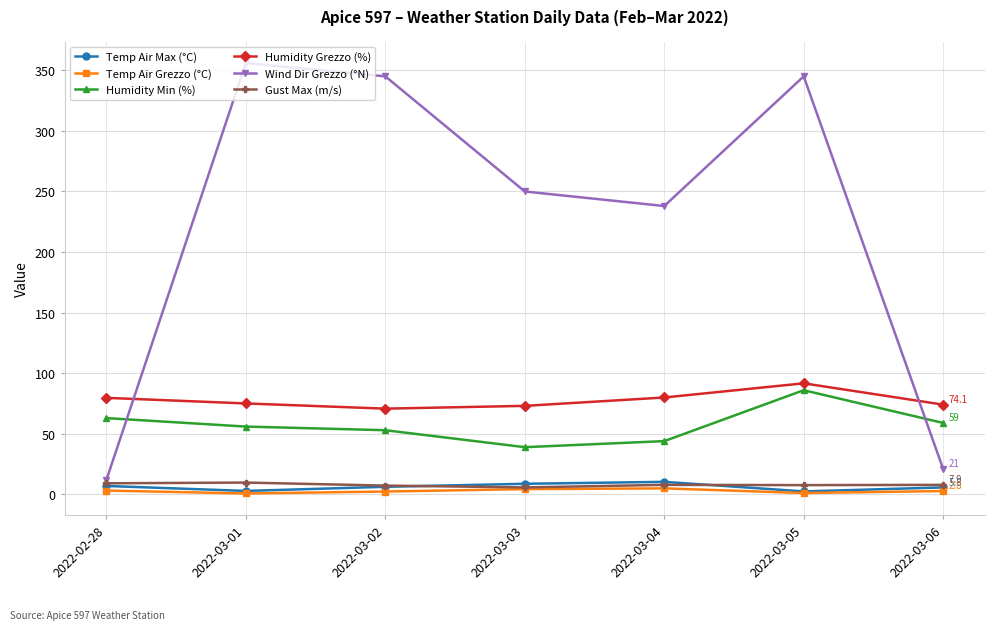

Which series has the largest range (max minus min)?

Wind Dir Grezzo (°N)